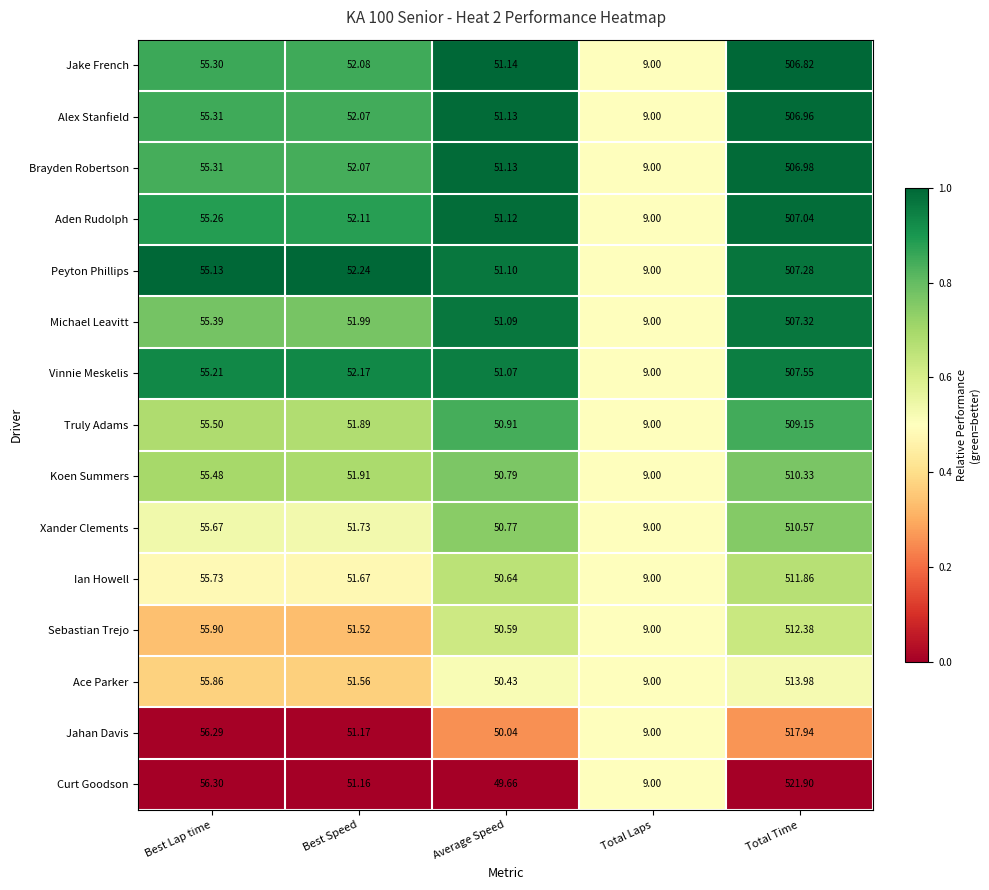

At which label does Peyton Phillips first exceed 52?

Best Lap time